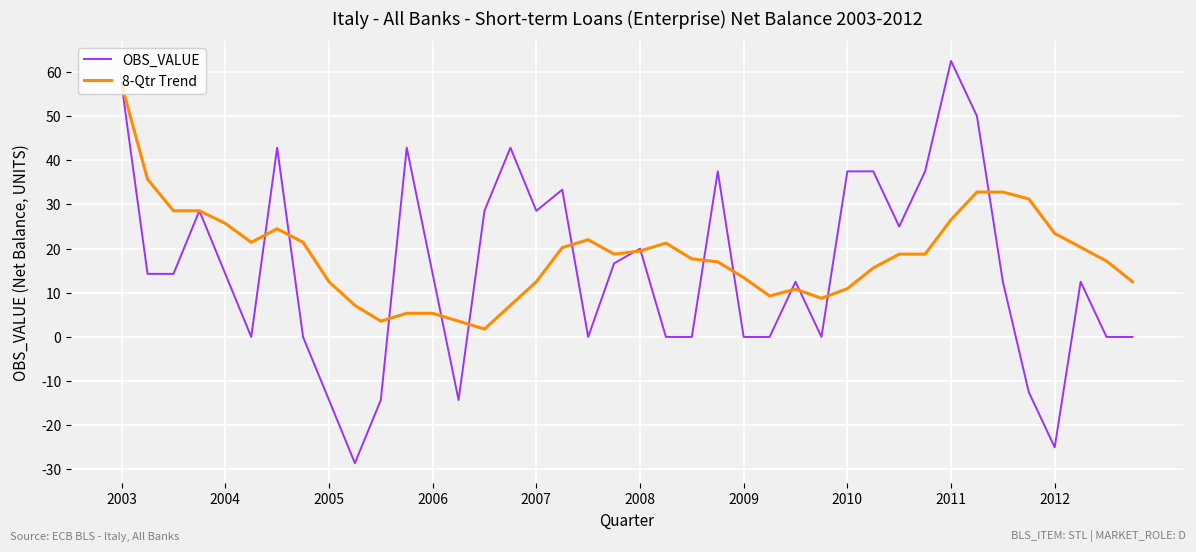

Which series has the widest spread of values?

OBS_VALUE